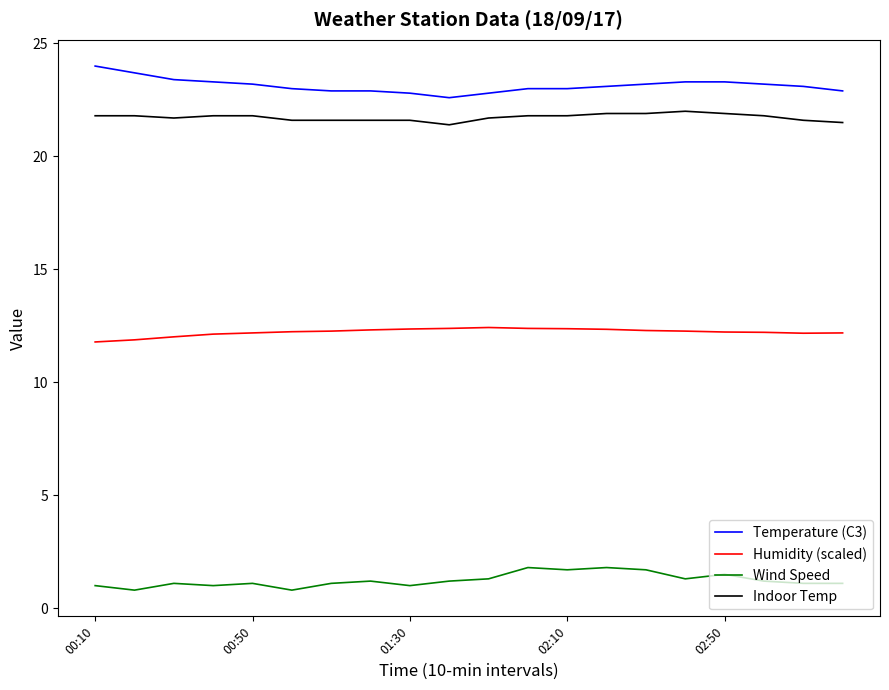

What is the difference between the maximum and minimum values in the Indoor Temp series?

0.6